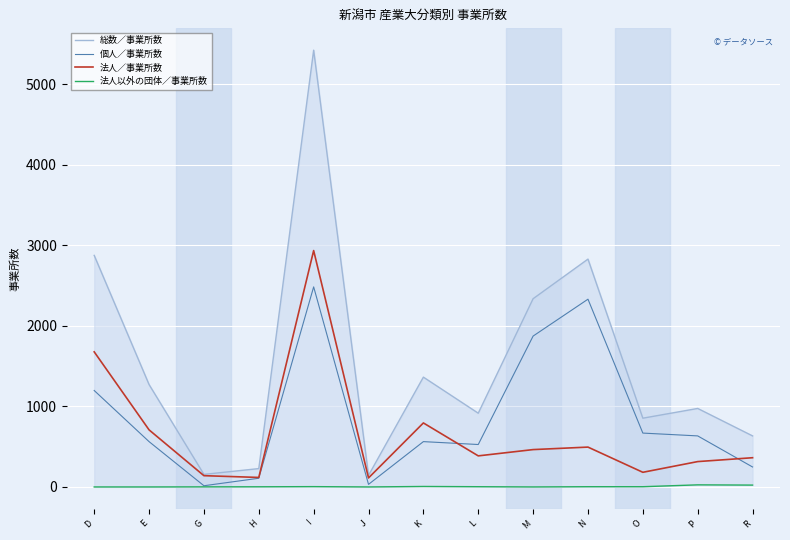

List the series in order of their peak value, highest first.

総数／事業所数, 法人／事業所数, 個人／事業所数, 法人以外の団体／事業所数